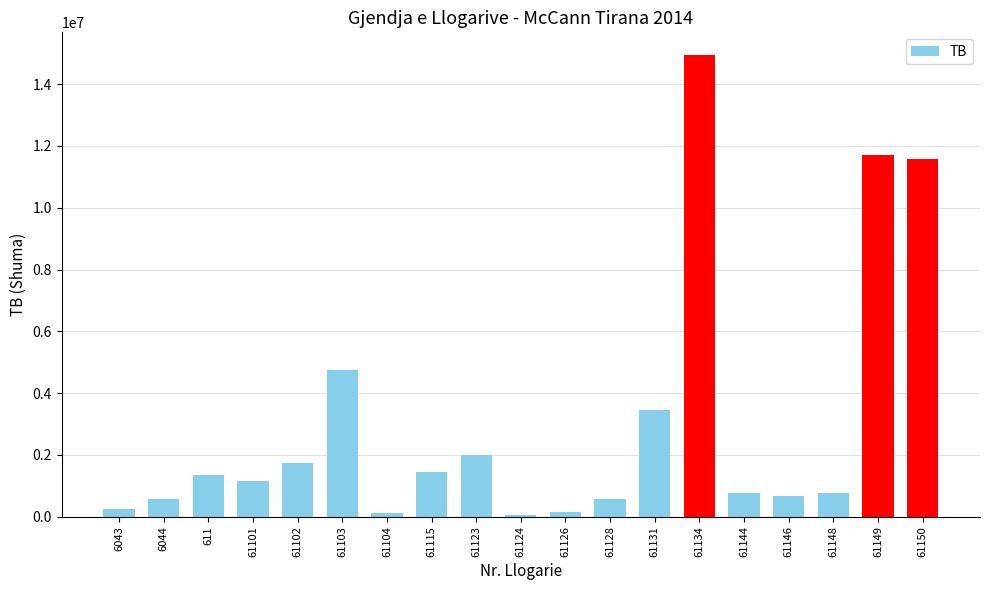

What is the difference between the values at 6044 and 61101?

560924.8